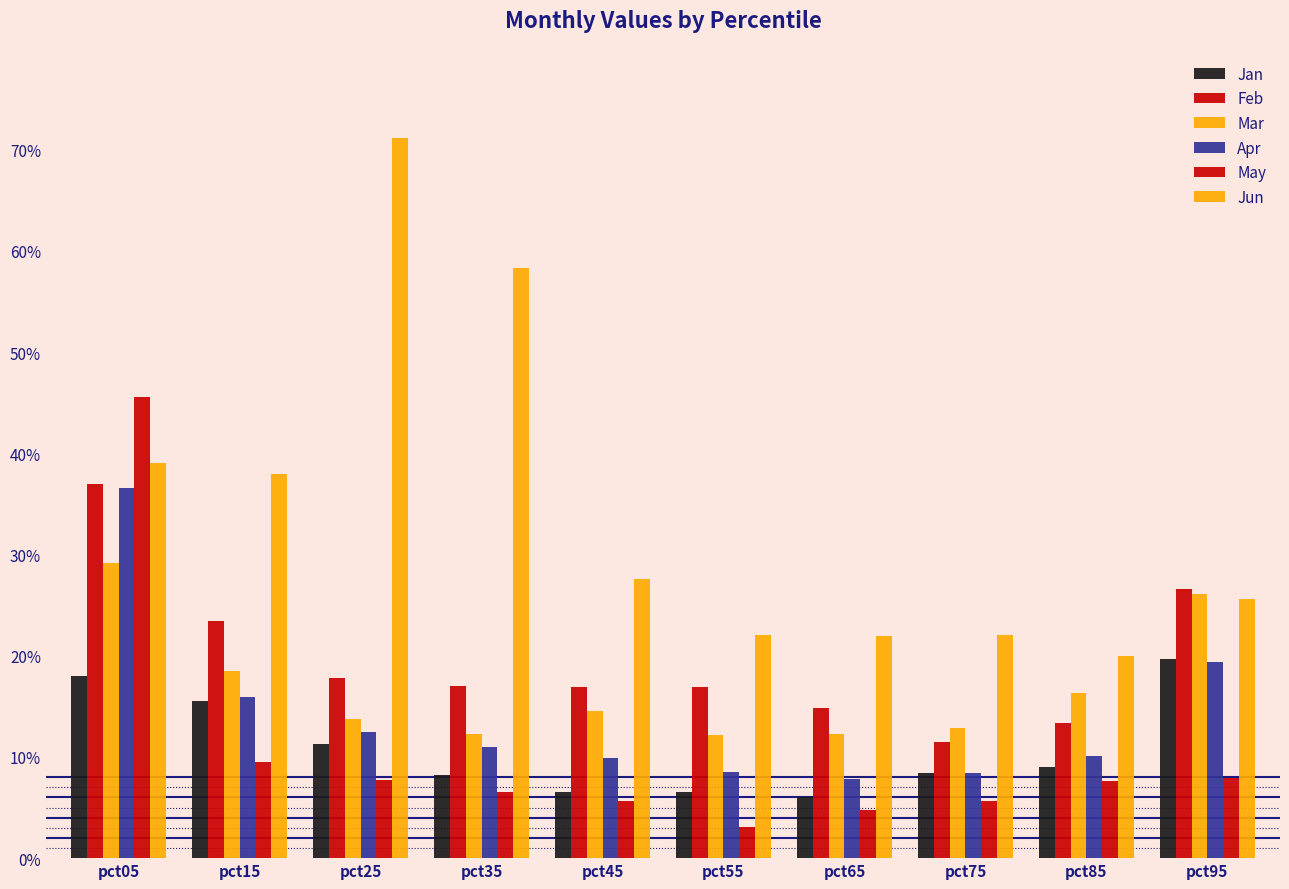

Are the bars grouped side by side (vs. stacked)?

Yes